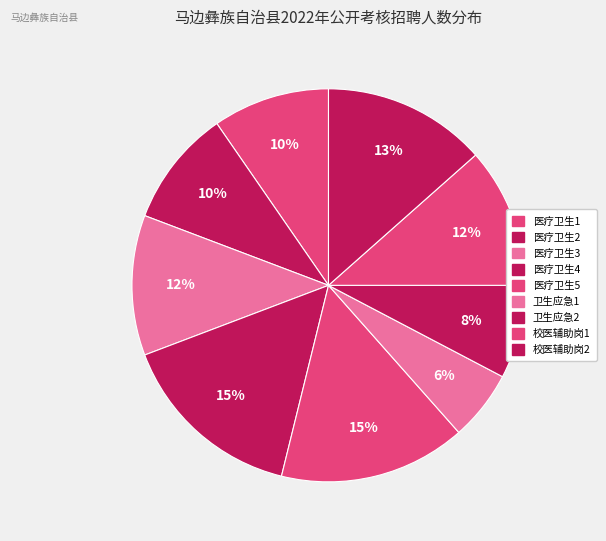

Does 医疗卫生5 account for over 50% of the chart?

No